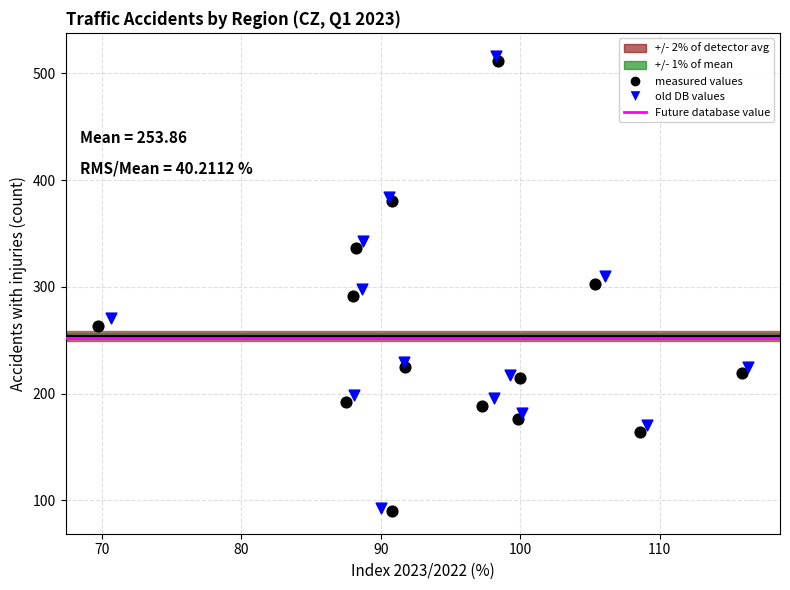

Which series has the widest spread of Y values?

old DB values